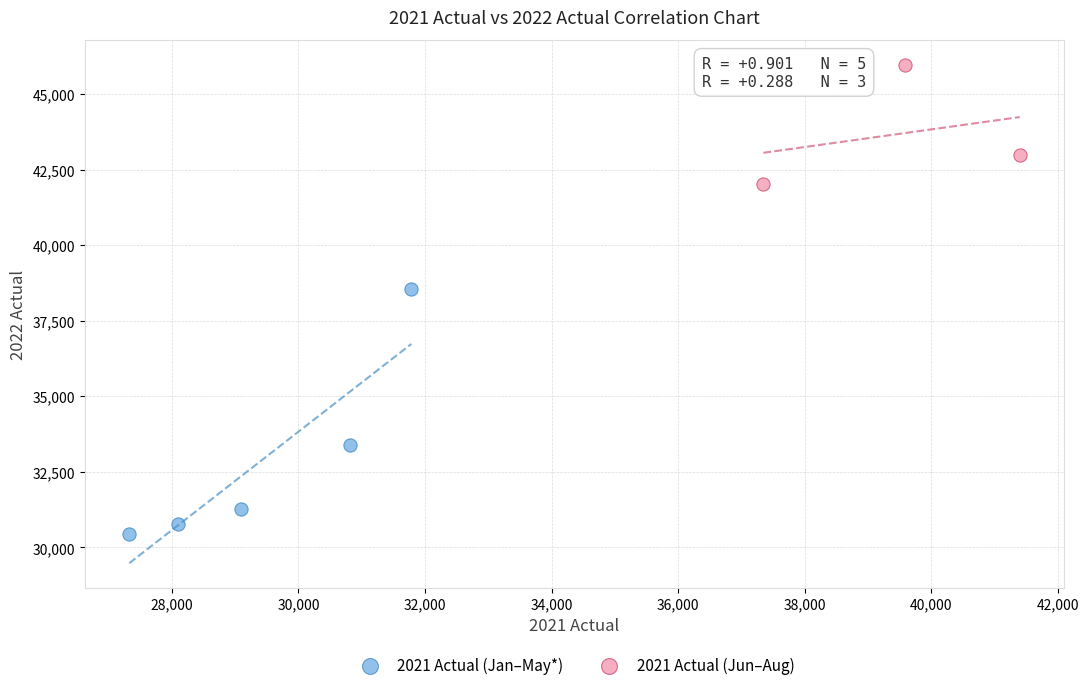

What are all the series names shown in the legend?

2021 Actual (Jan–May*), 2021 Actual (Jun–Aug)